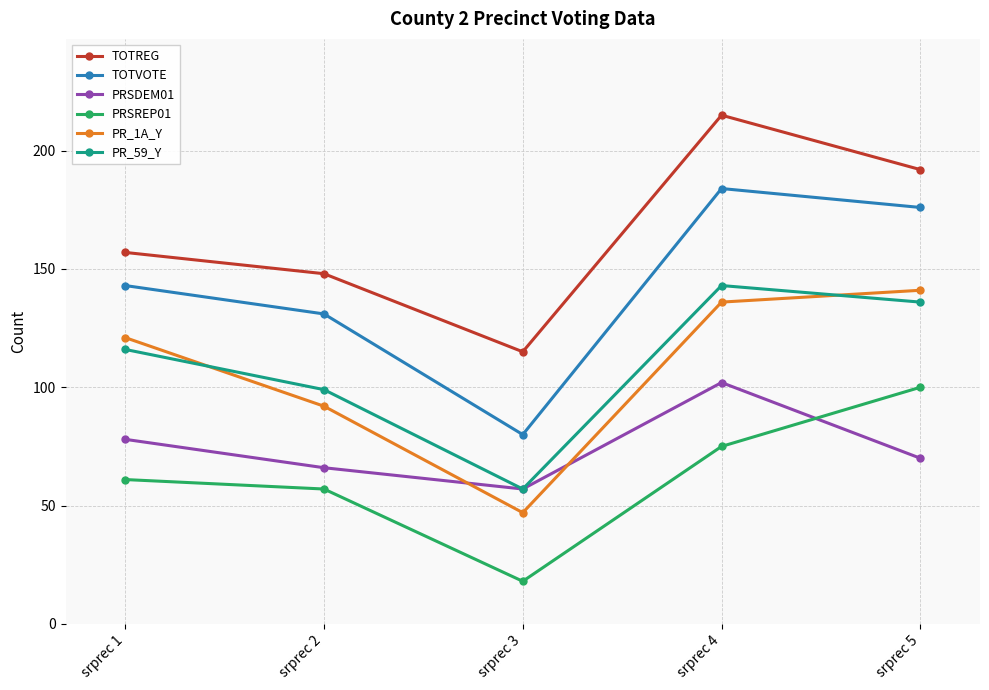

Reading left to right, list all the values displayed in this chart.

TOTREG: srprec 1=157	srprec 2=148	srprec 3=115	srprec 4=215	srprec 5=192
TOTVOTE: srprec 1=143	srprec 2=131	srprec 3=80	srprec 4=184	srprec 5=176
PRSDEM01: srprec 1=78	srprec 2=66	srprec 3=57	srprec 4=102	srprec 5=70
PRSREP01: srprec 1=61	srprec 2=57	srprec 3=18	srprec 4=75	srprec 5=100
PR_1A_Y: srprec 1=121	srprec 2=92	srprec 3=47	srprec 4=136	srprec 5=141
PR_59_Y: srprec 1=116	srprec 2=99	srprec 3=57	srprec 4=143	srprec 5=136